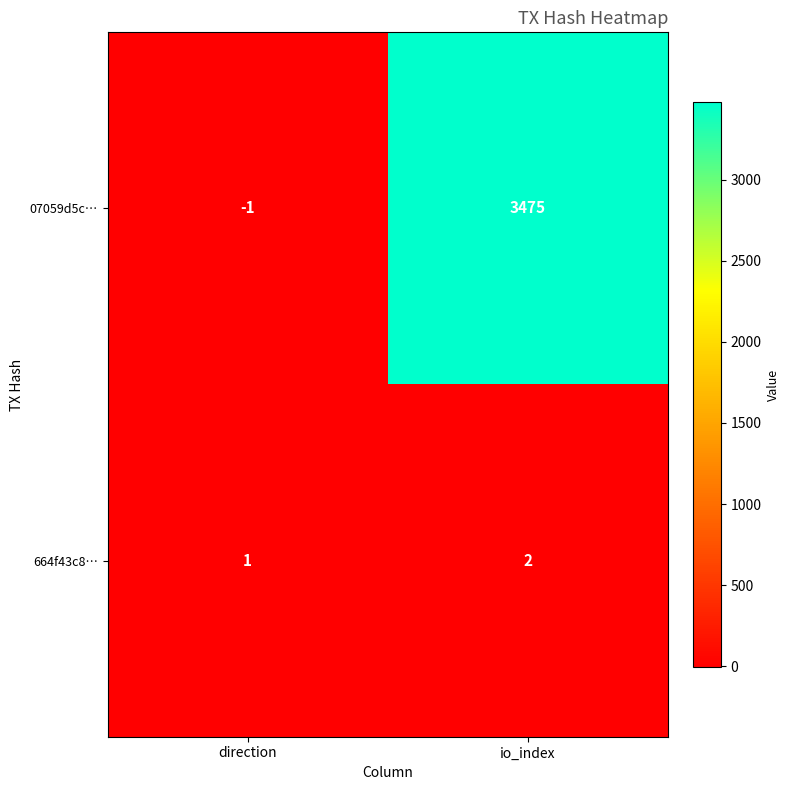

At which category does the chart reach its peak across all series?

io_index